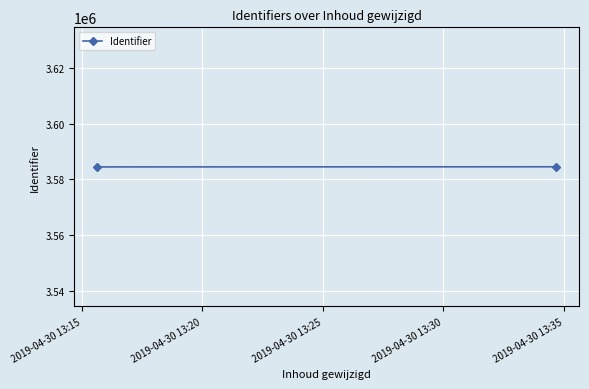

What is the difference between the maximum and minimum values?

47